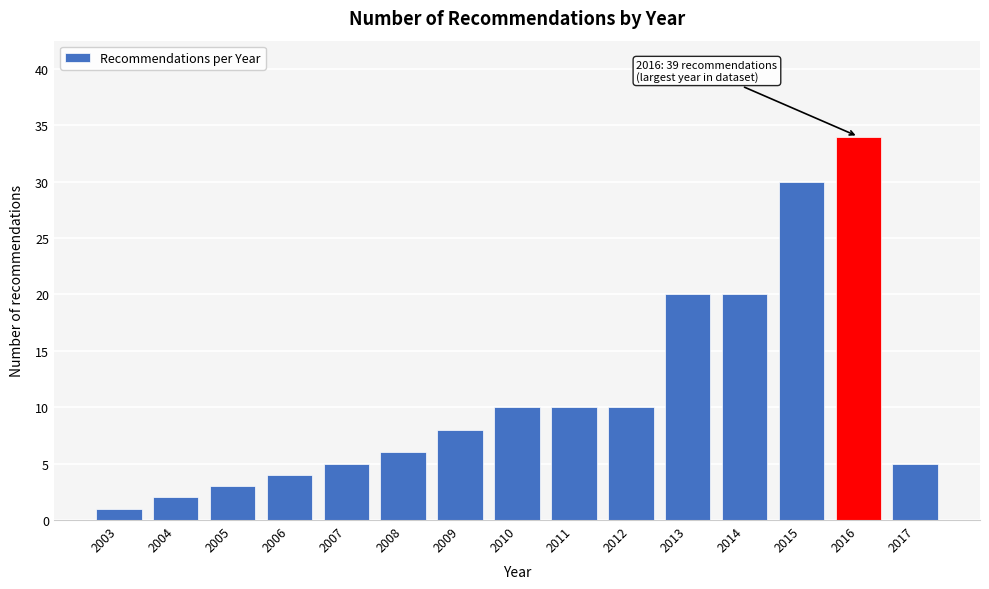

Reading right to left, what are all the values shown in this chart?

5	34	30	20	20	10	10	10	8	6	5	4	3	2	1